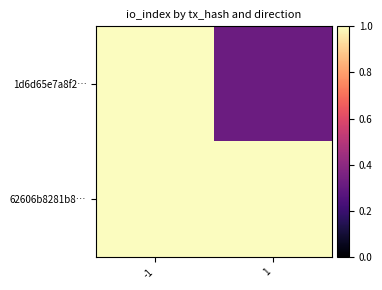

At which category is the sum across all series the highest?

-1